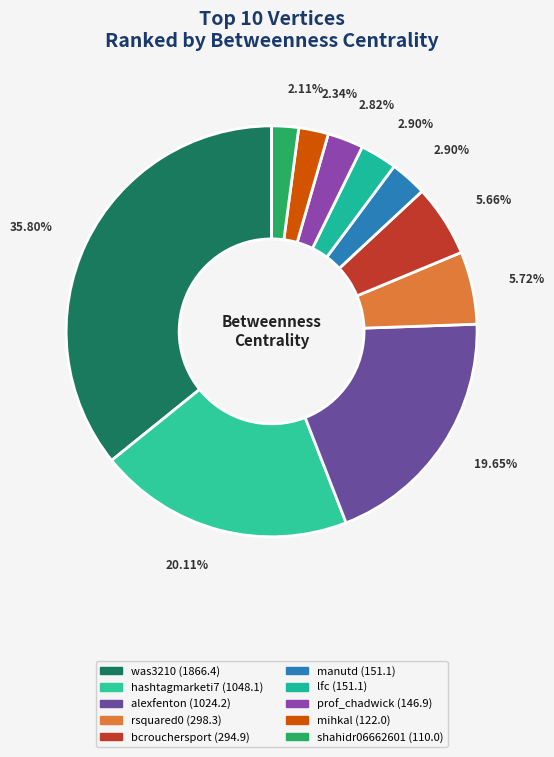

How many slices are in this pie chart?

10